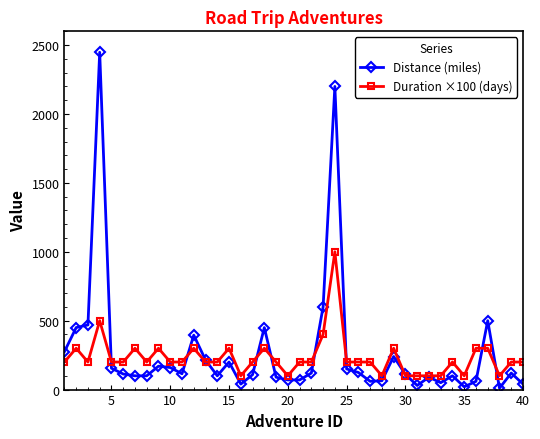

True or false: Distance (miles) has more than 2 interior local peaks.

True